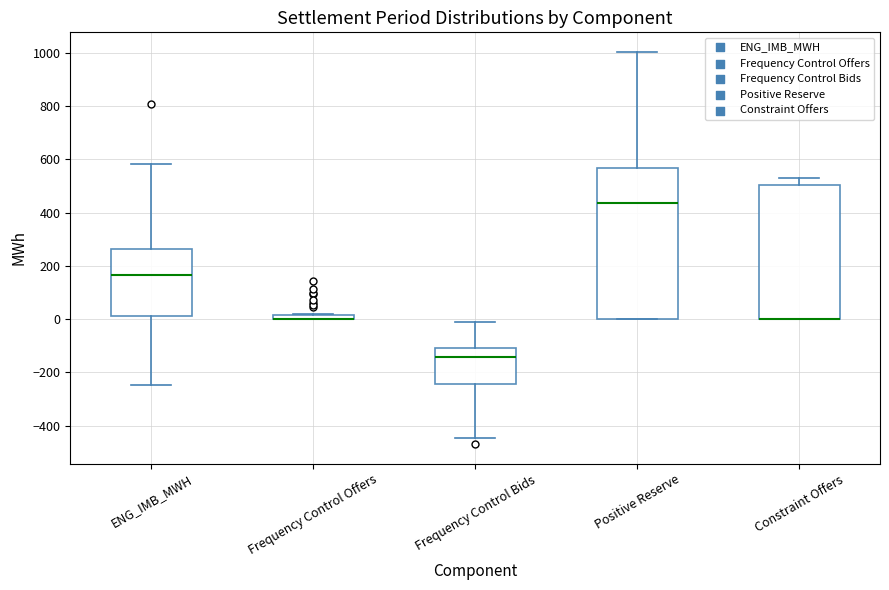

Comparing the boxes themselves (not the whiskers), which one is the tallest?

Positive Reserve